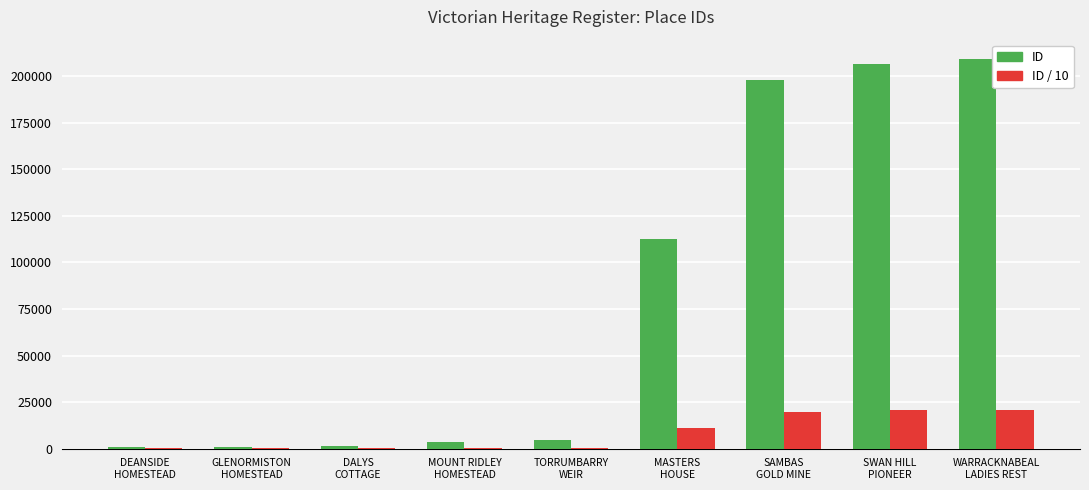

What is the sum of the ID values at TORRUMBARRY
WEIR and MASTERS
HOUSE?

117300